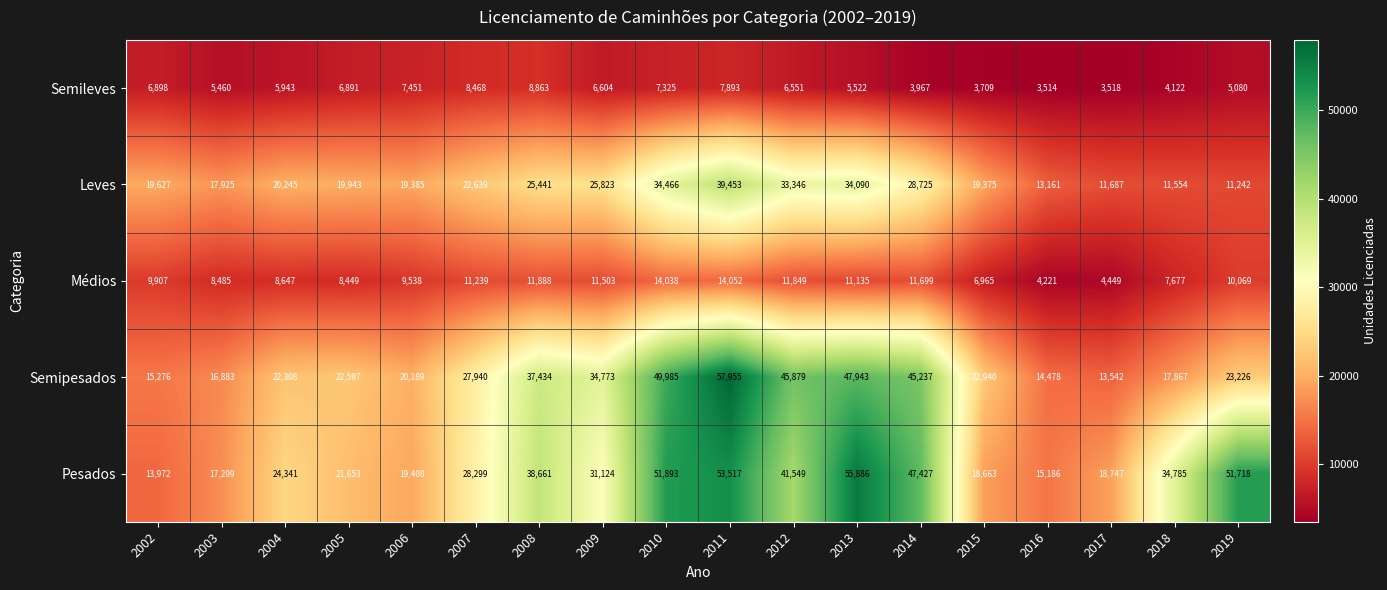

What is the maximum value shown in the chart?

57955